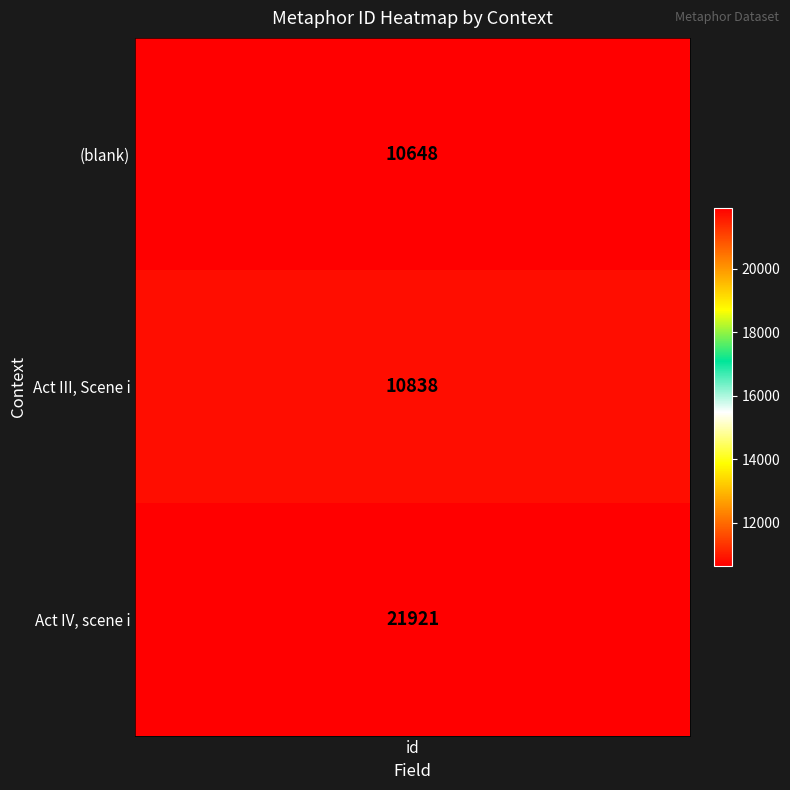

What is the ratio of the value at Act IV, scene i to the value at ?

2.1